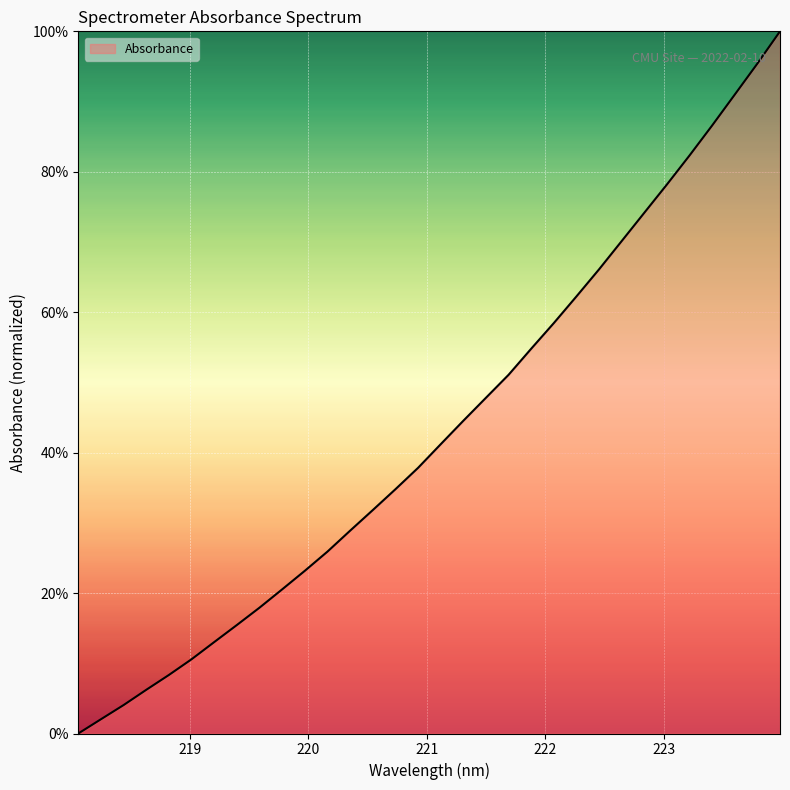

What is the maximum value shown in the chart?

100.0